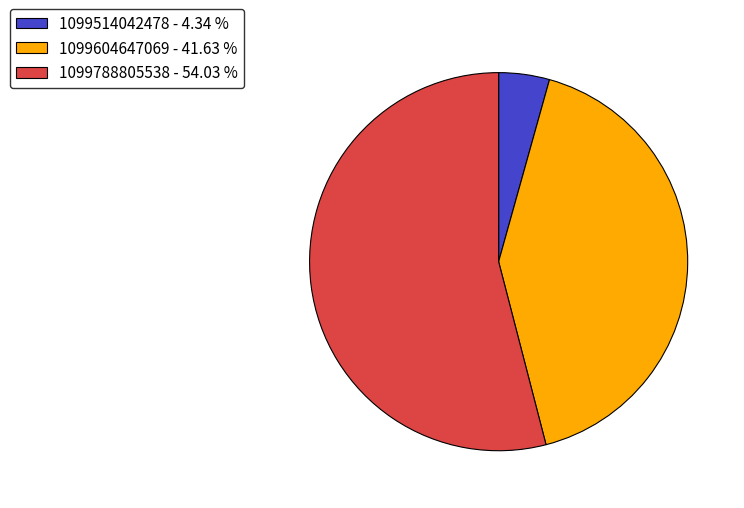

How many segments does this pie chart have?

3